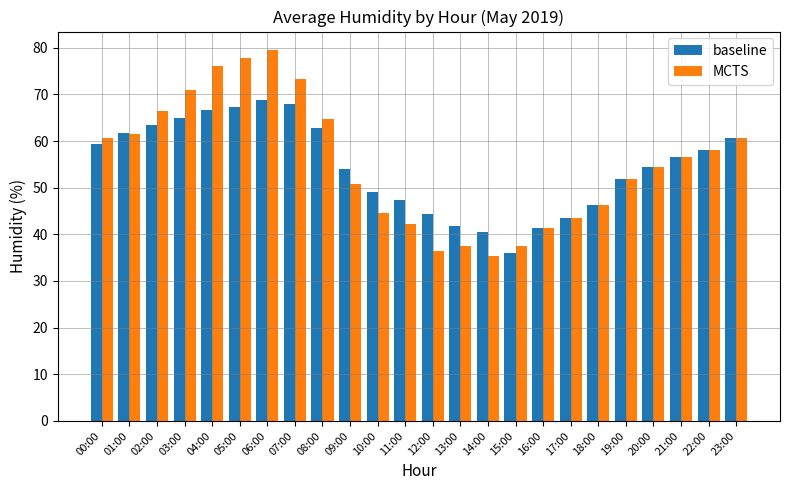

At how many categories does at least one series exceed 67?

5